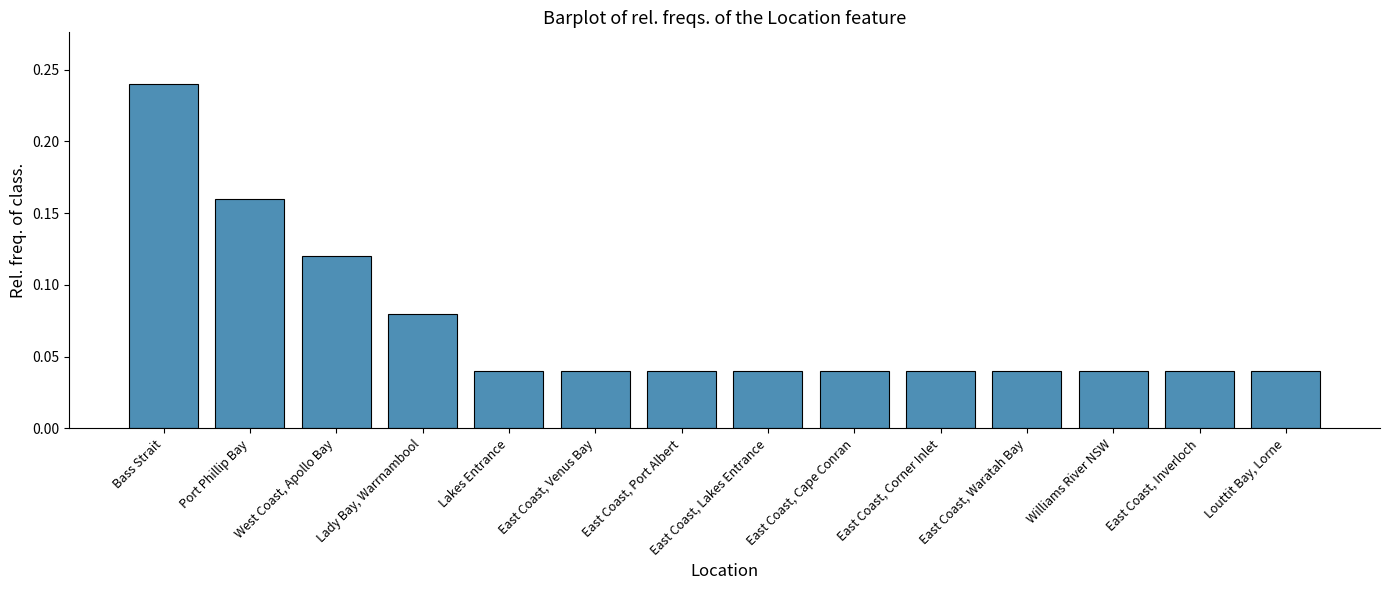

Count the values in the range 0 to 1.

14